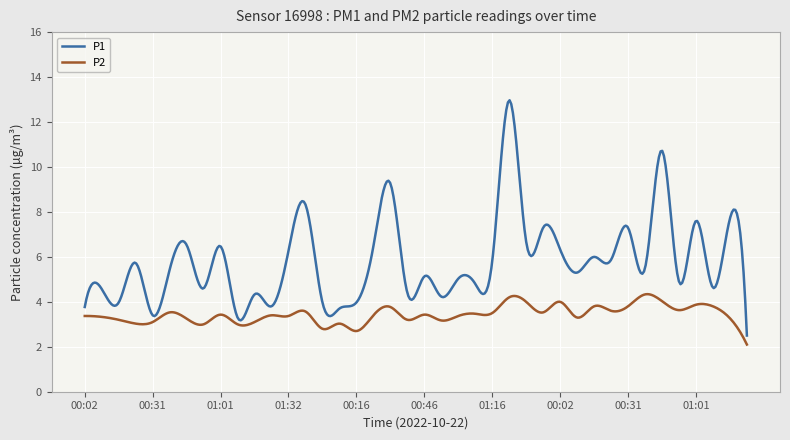

True or false: P2 has a value of 3.1 at 00:31.

True